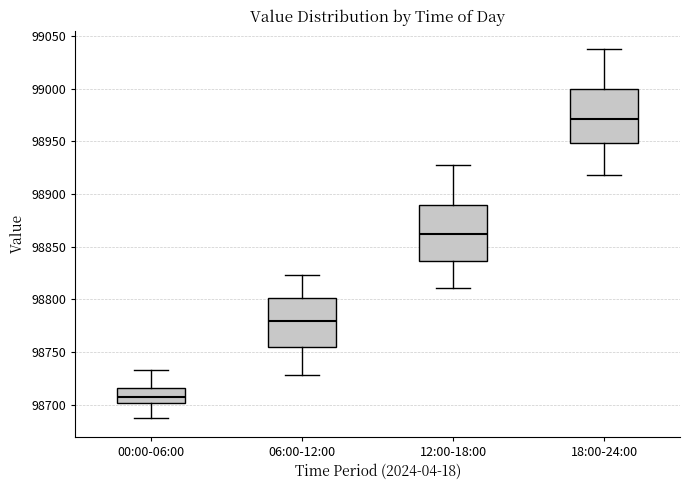

Reading left to right, read every box against the y-axis: the position of its median line, the range the box covers, and the ends of its whiskers. The values are not printed on the chart, so give them approximately, as read against the axis.

00:00-06:00: median 98705, box 98700 to 98715, whiskers 98685 to 98735
06:00-12:00: median 98780, box 98755 to 98800, whiskers 98730 to 98825
12:00-18:00: median 98860, box 98835 to 98890, whiskers 98810 to 98930
18:00-24:00: median 98970, box 98950 to 99000, whiskers 98920 to 99040